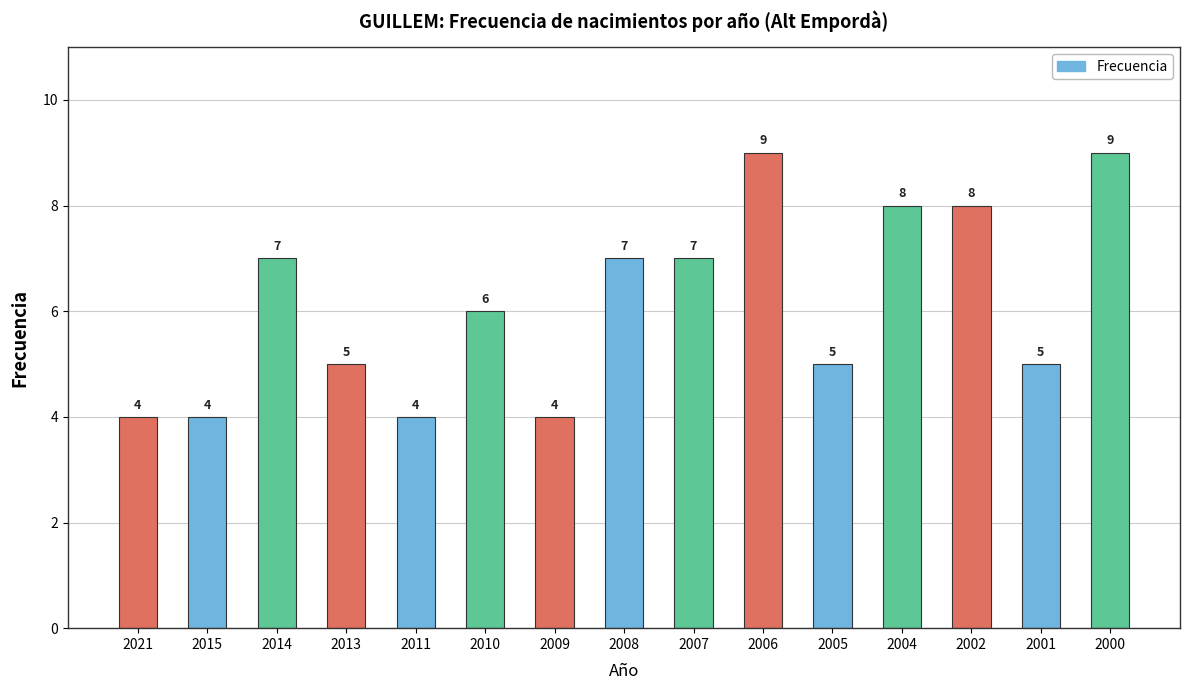

Is it true that the value at 2001 is 5?

True